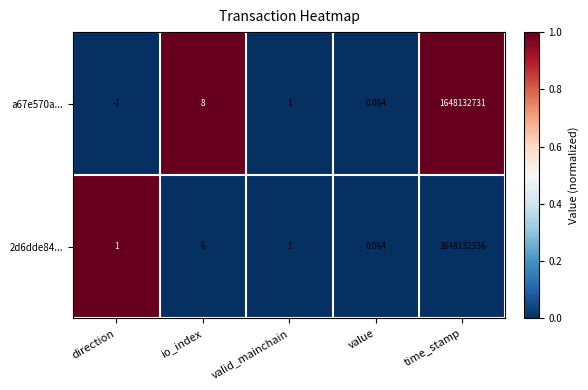

At which category does the chart reach its peak across all series?

time_stamp